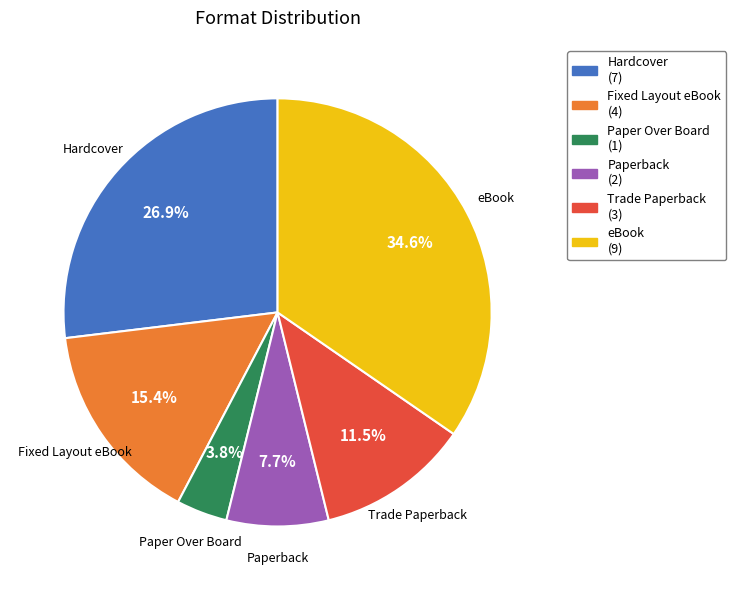

Does any single category account for the majority?

No